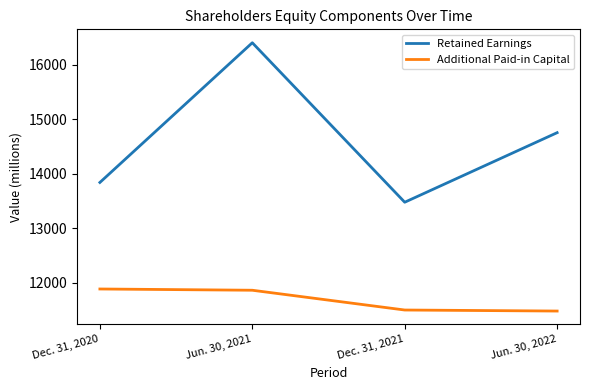

Which series changed the most between Dec. 31, 2020 and Jun. 30, 2021?

Retained Earnings